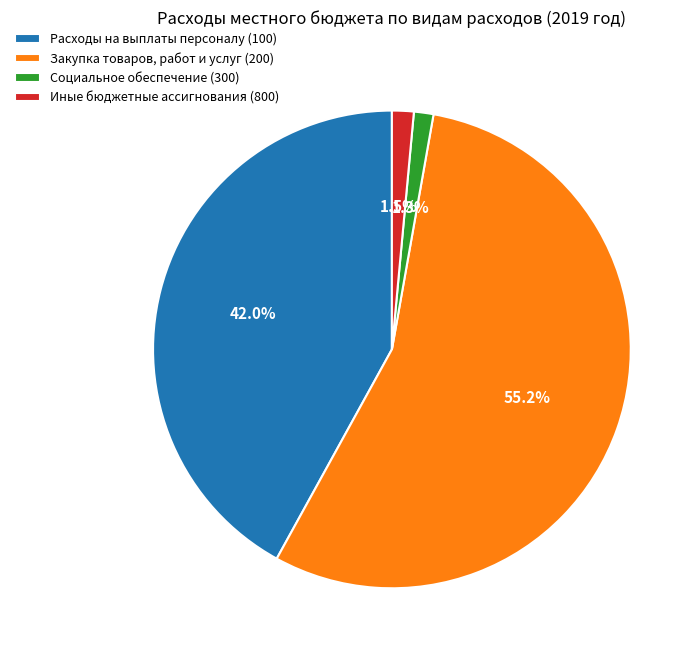

What is the largest slice in the pie chart?

Закупка товаров, работ и услуг (200)